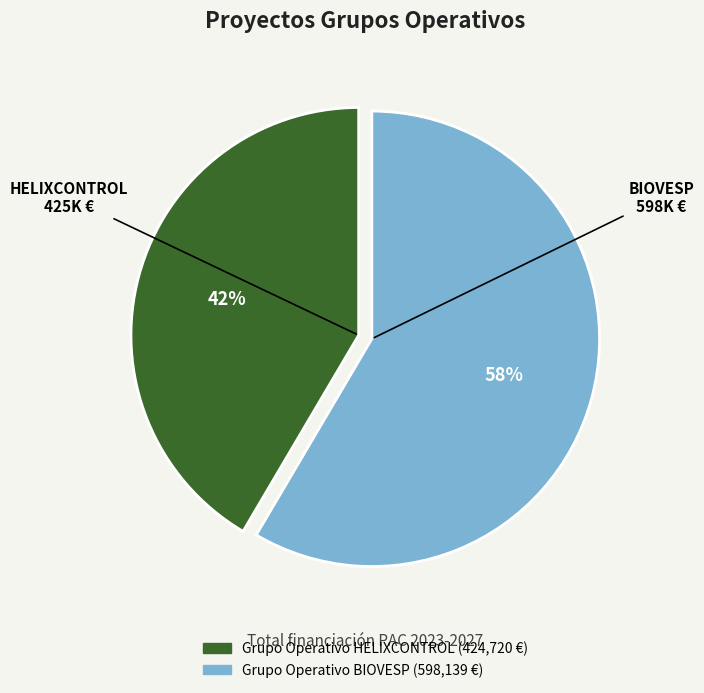

True or false: Grupo Operativo BIOVESP accounts for 58% of the total.

True